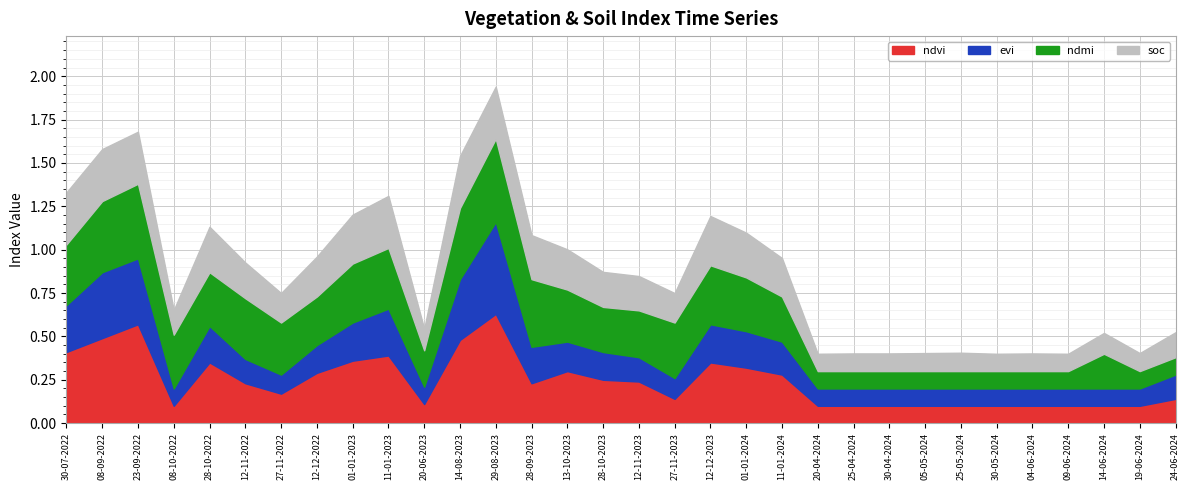

What is the value of the ndvi point at the 13th from the left?

0.6